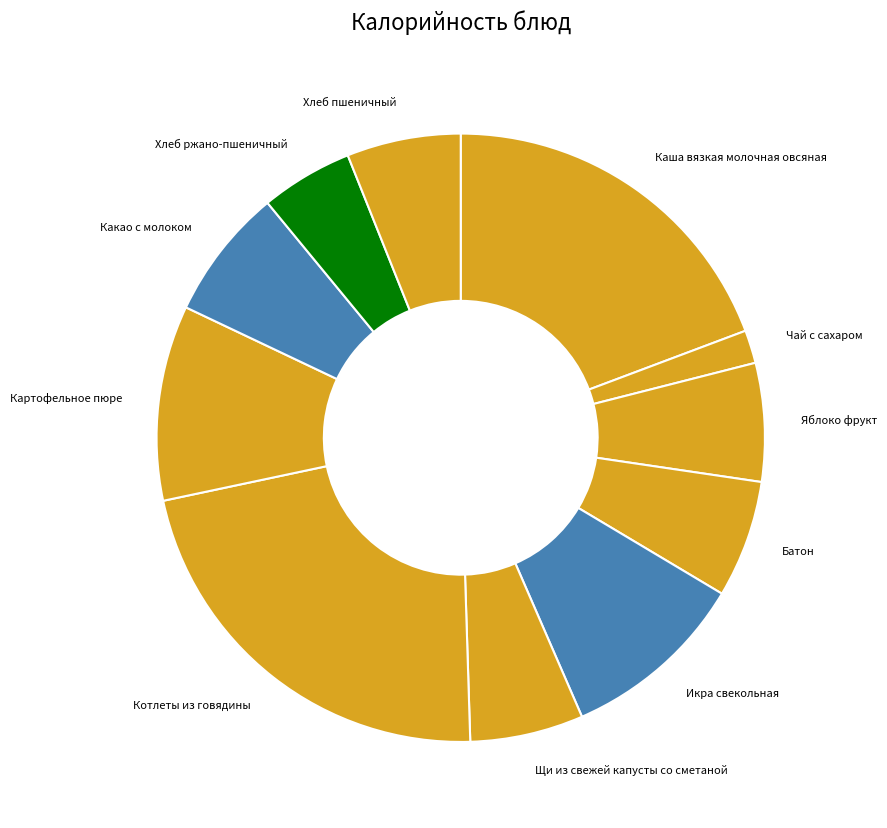

Is Хлеб пшеничный the majority of the pie?

No